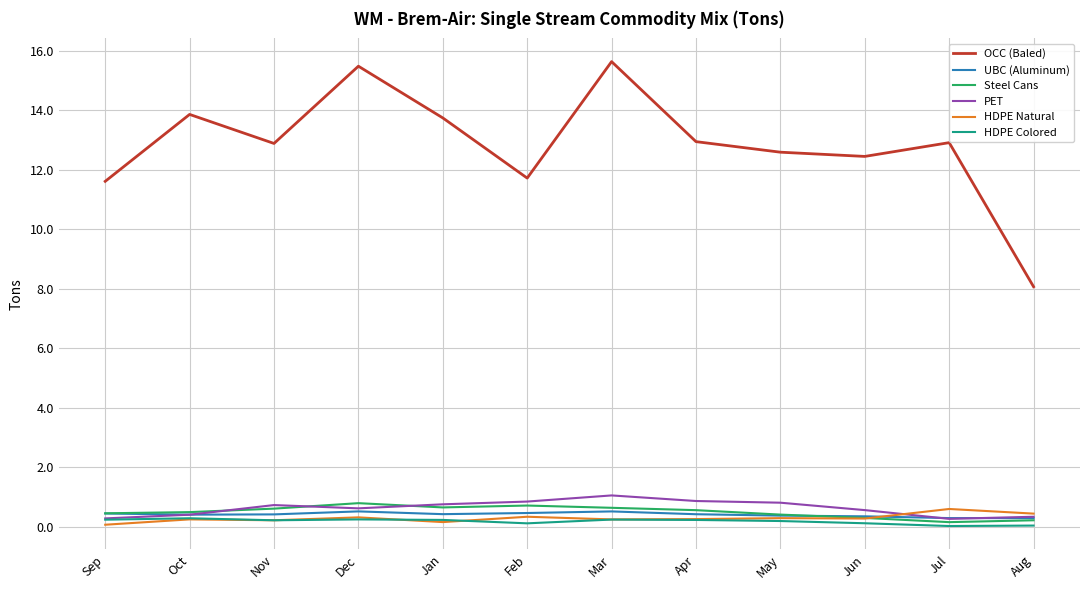

True or false: HDPE Colored and OCC (Baled) intersect in this chart.

False